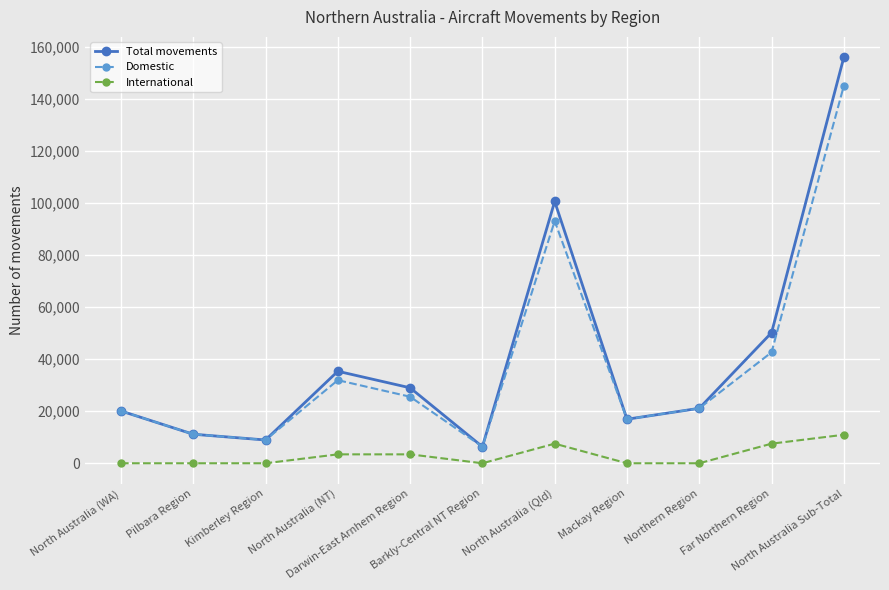

At how many categories does at least one series exceed 102715?

1